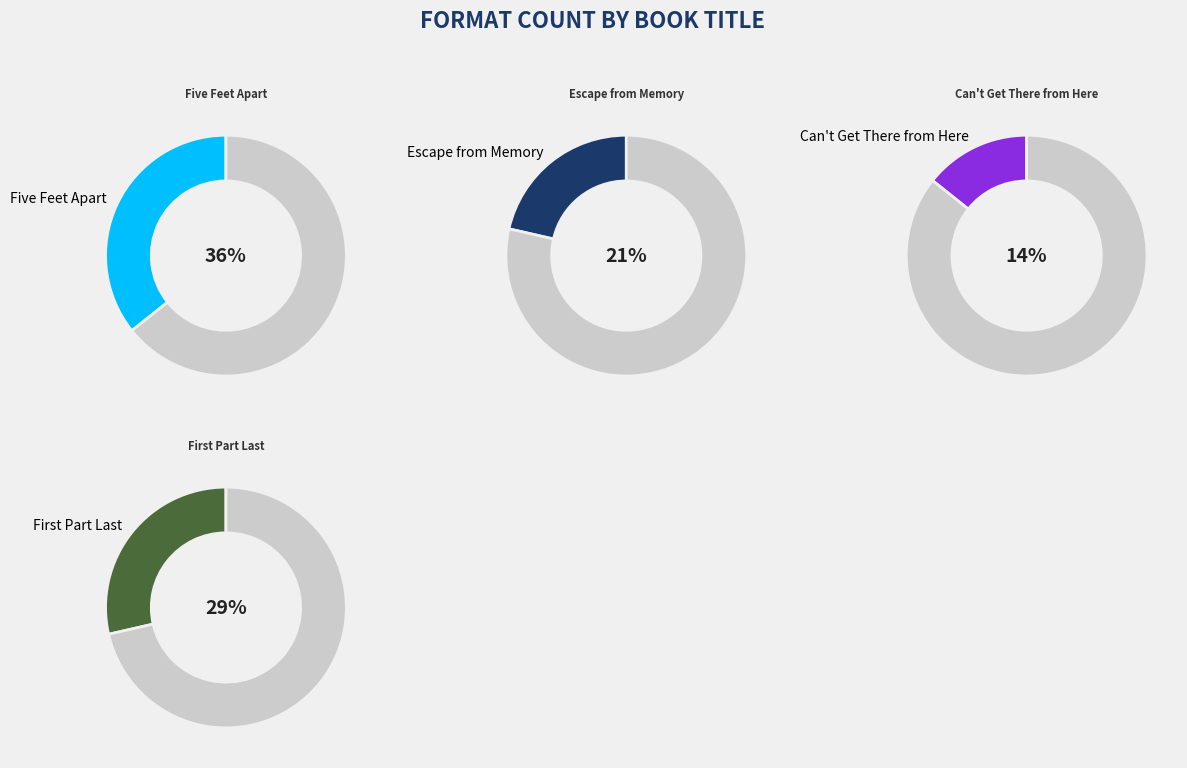

Which slice is the largest?

Five Feet Apart